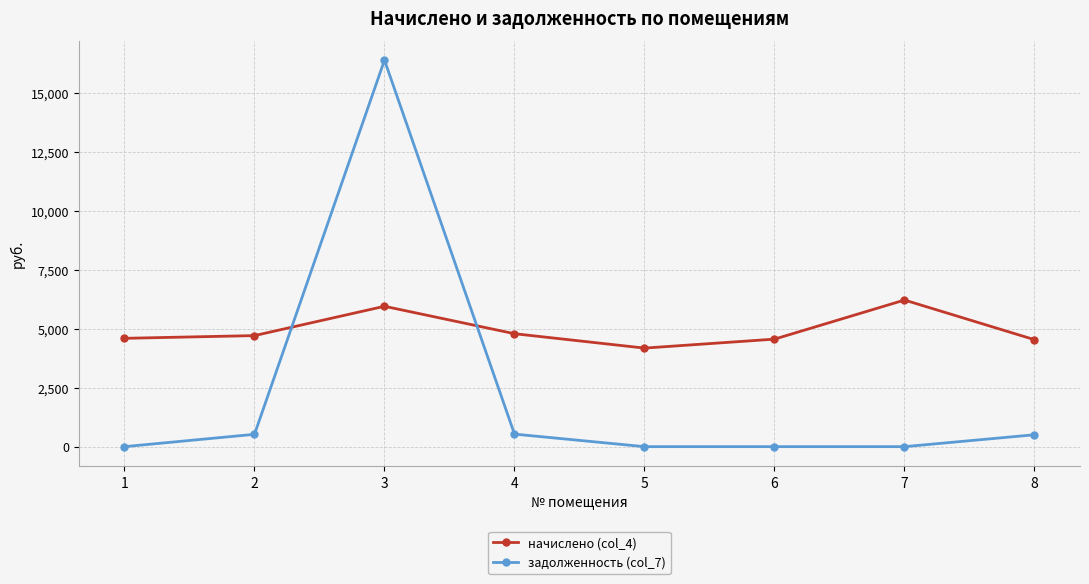

What is the difference between the maximum and minimum values in the задолженность (col_7) series?

16399.5